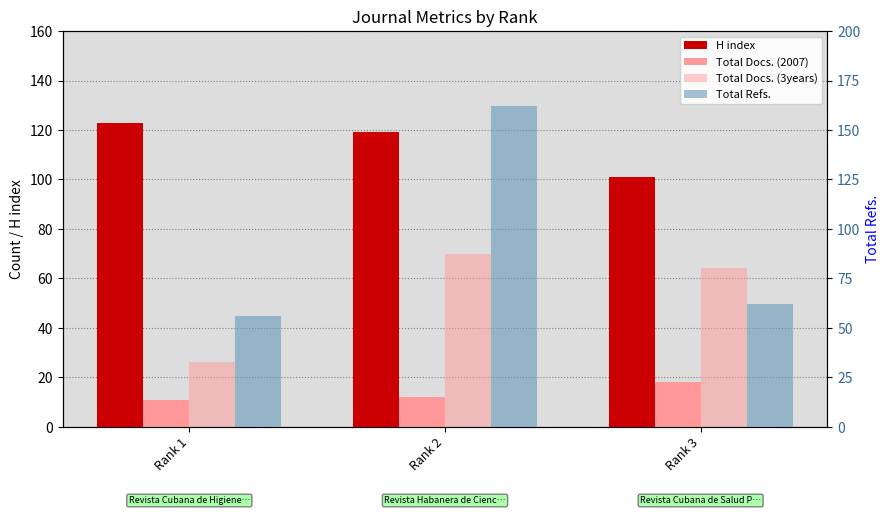

Between Rank 2 and Rank 1, which is larger?

Rank 1